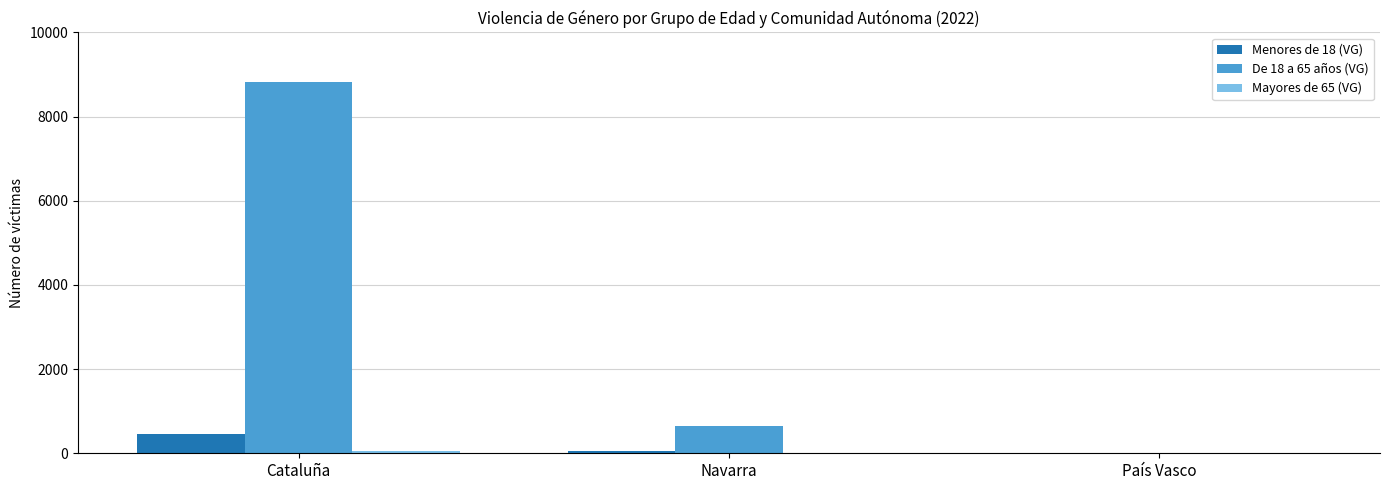

At which category is the sum across all series the highest?

Cataluña